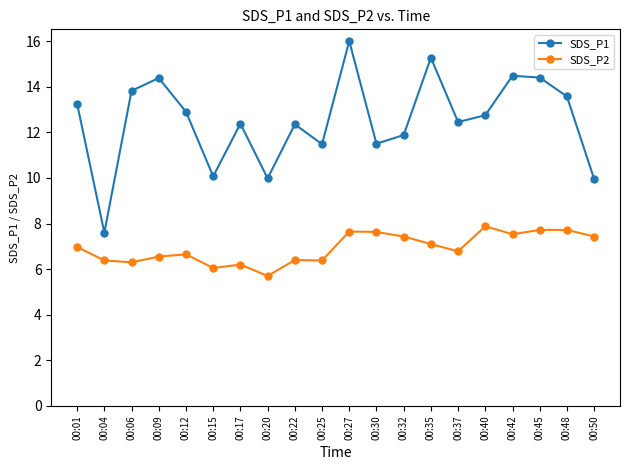

What is the total value across all series at 00:20?

15.7